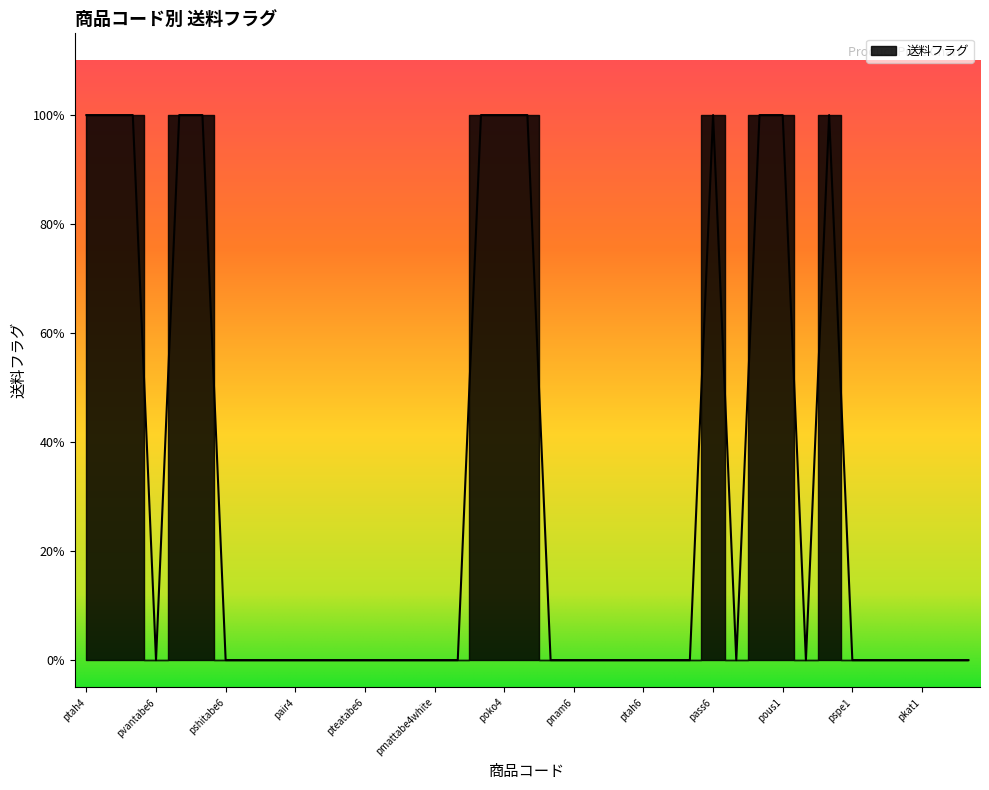

Which category has the highest value across all series?

ptah4